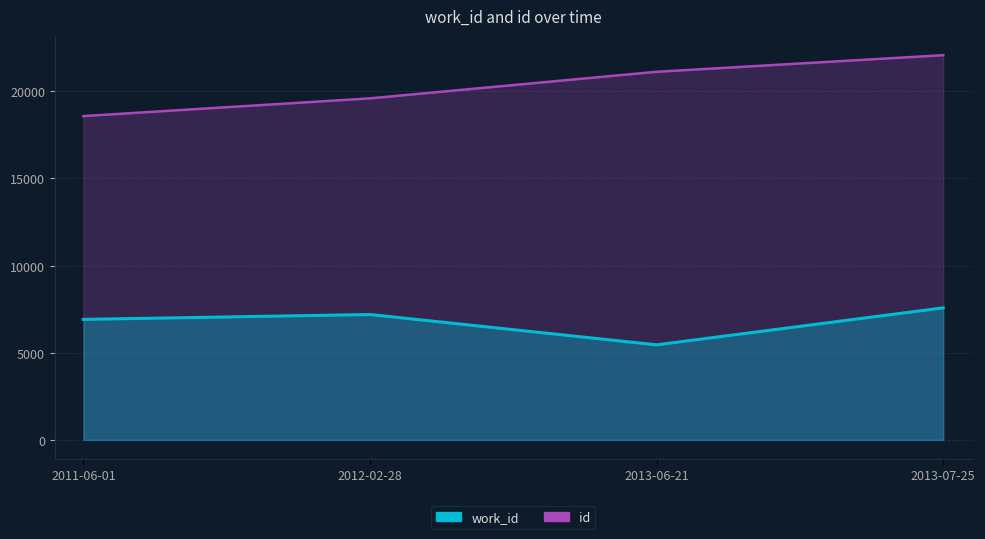

Reading left to right, transcribe all the data shown in this chart.

work_id: 6912	7192	5452	7574
id: 18578	19596	21120	22072